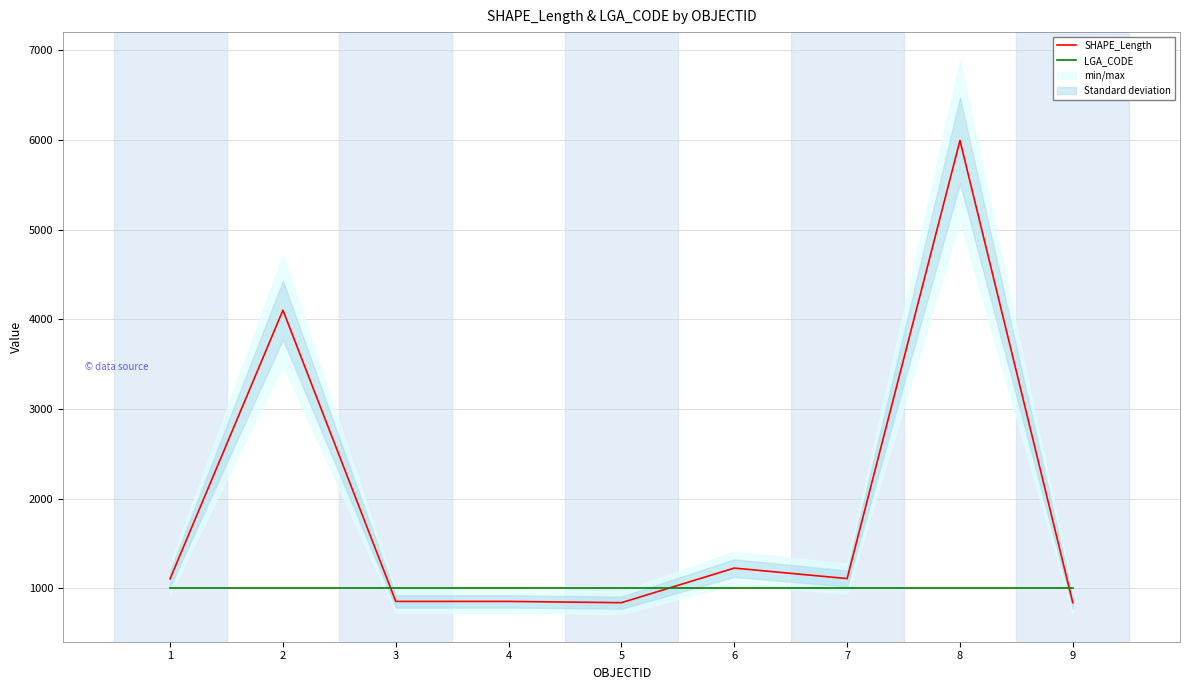

What are all the series names shown in the legend?

SHAPE_Length, LGA_CODE